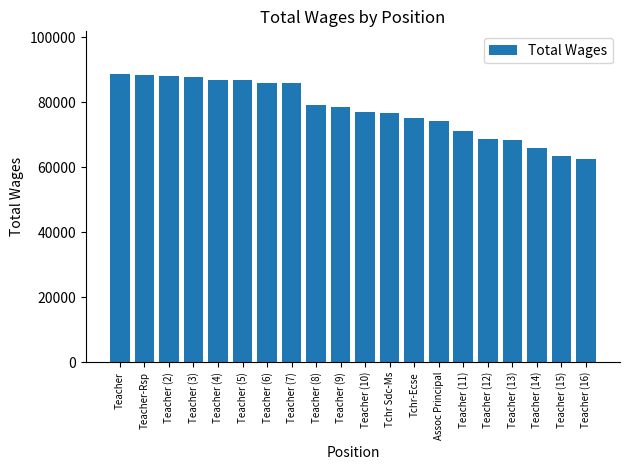

Read the value at Teacher (16), to the nearest 10.

62560